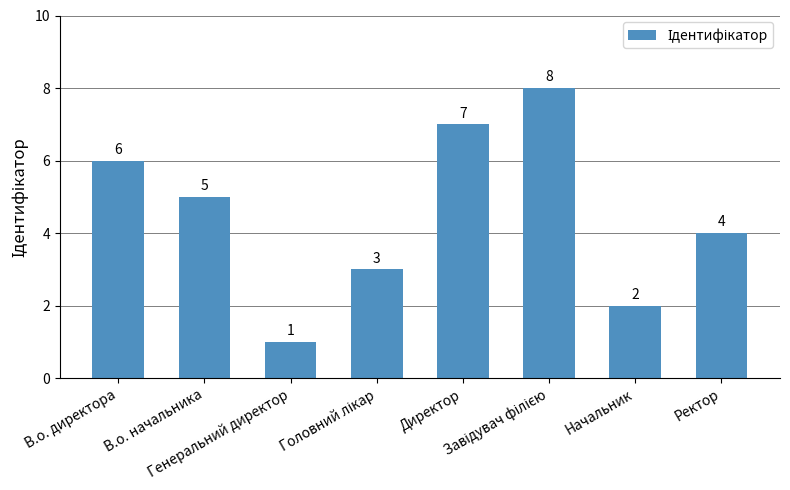

How many values are between 3 and 7?

5